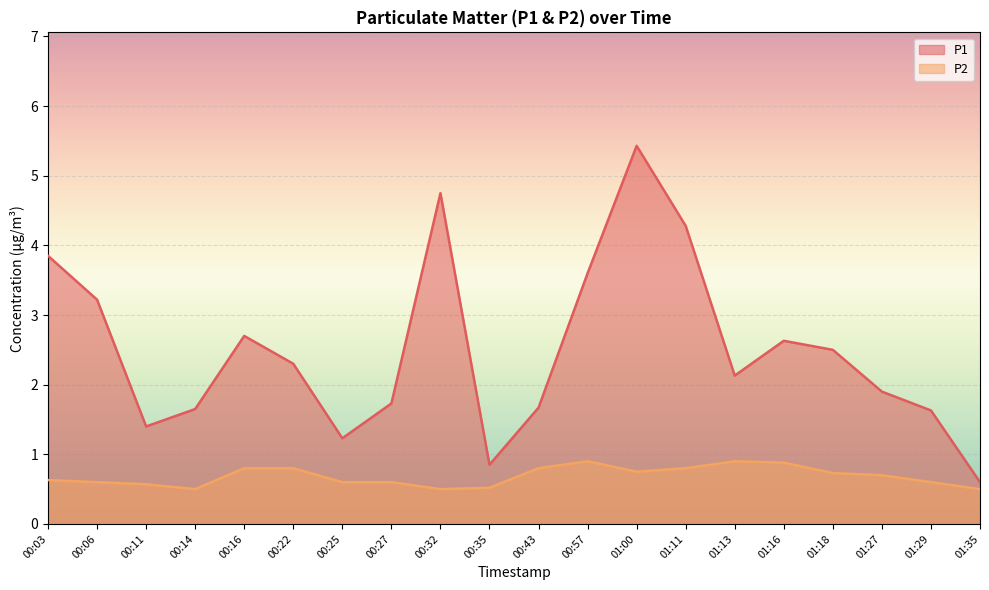

What is the approximate value of P1 at 00:06?

3.2